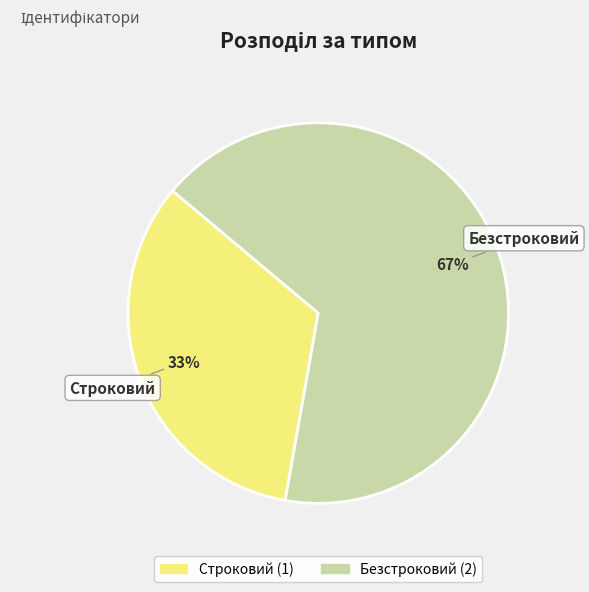

What percentage is the Безстроковий slice, to the nearest percent?

67%